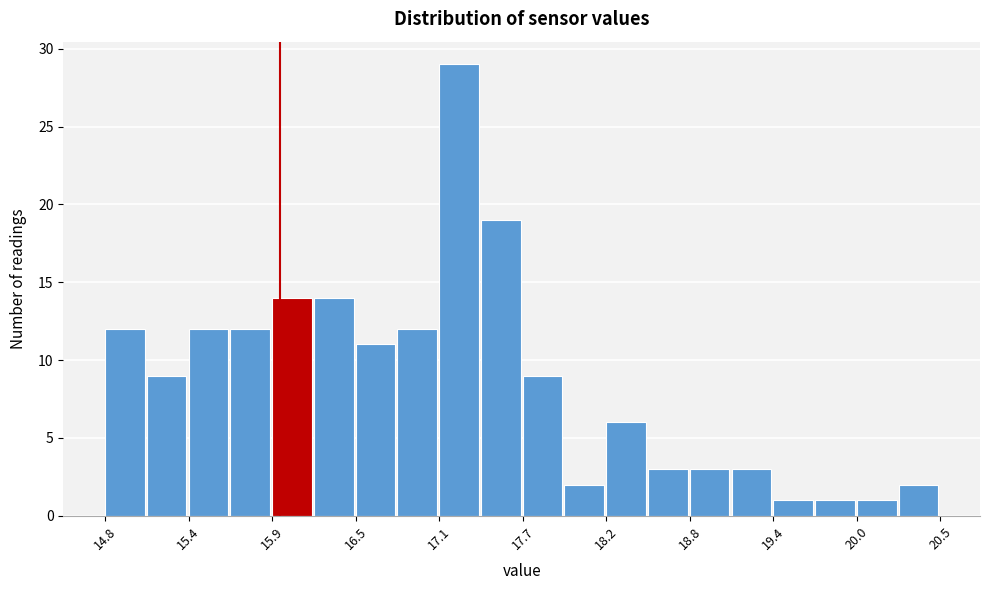

Around what value on the x-axis is the tallest bar? Give the approximate position of its centre, as read against the axis.

17.2